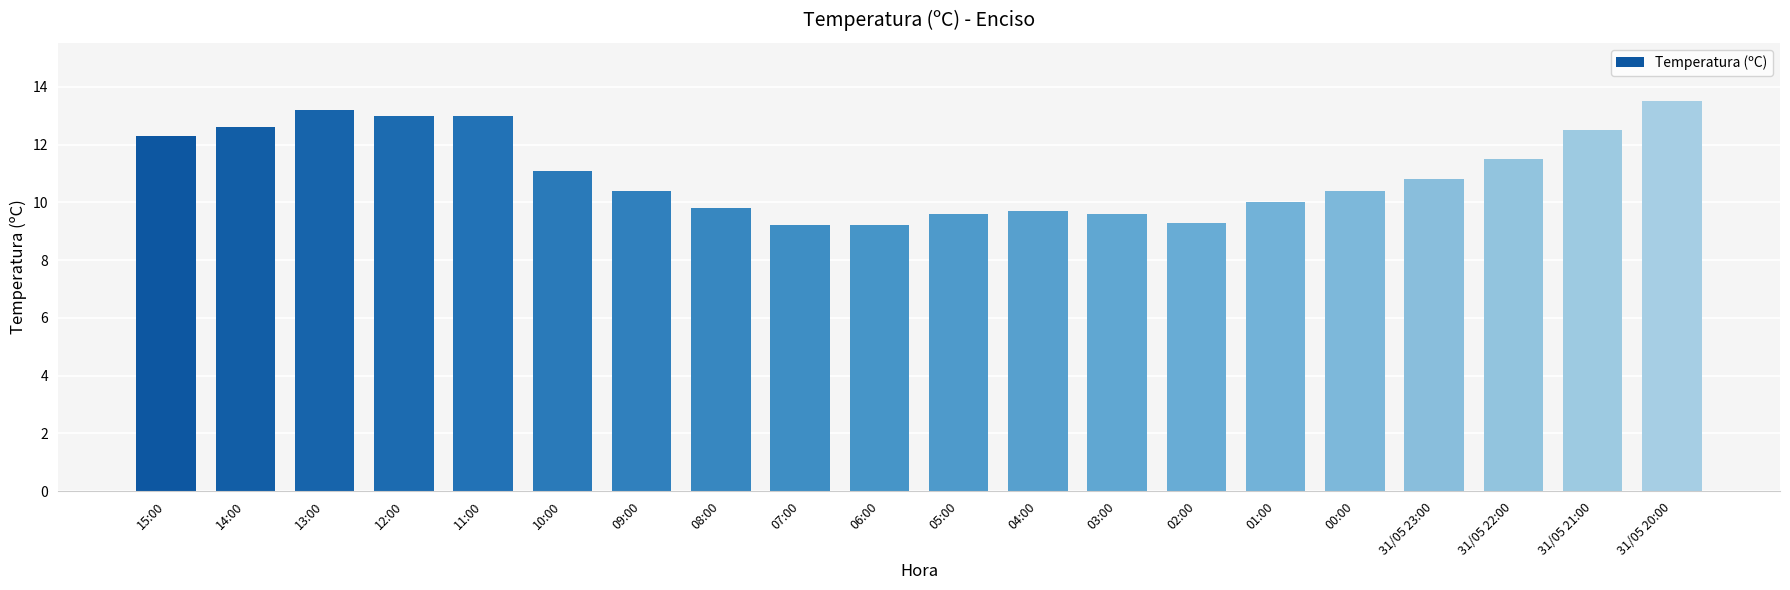

What is the sum of the values at 12:00 and 31/05 21:00?

25.5